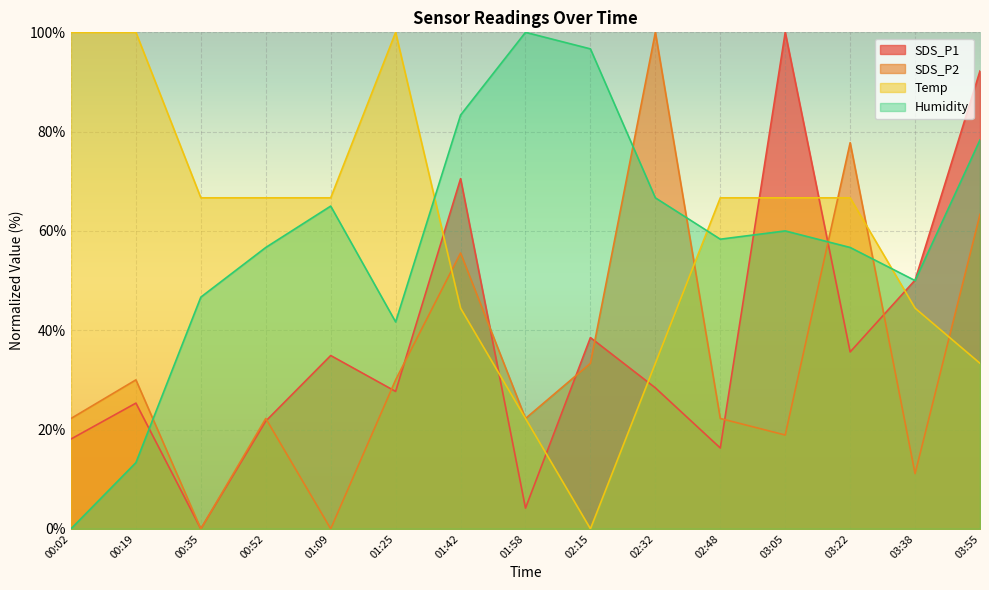

What is the value of the SDS_P1 point at the 1st from the left?

18.1